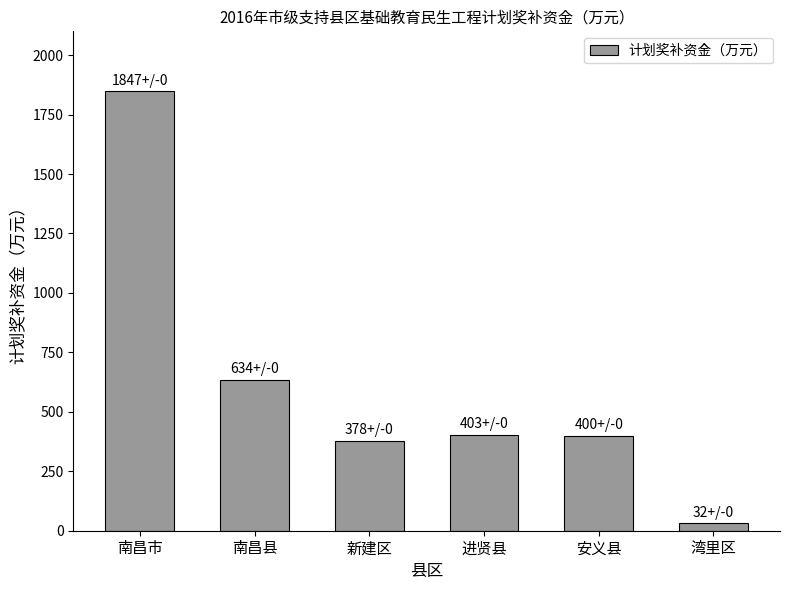

How many bars are there in total?

6